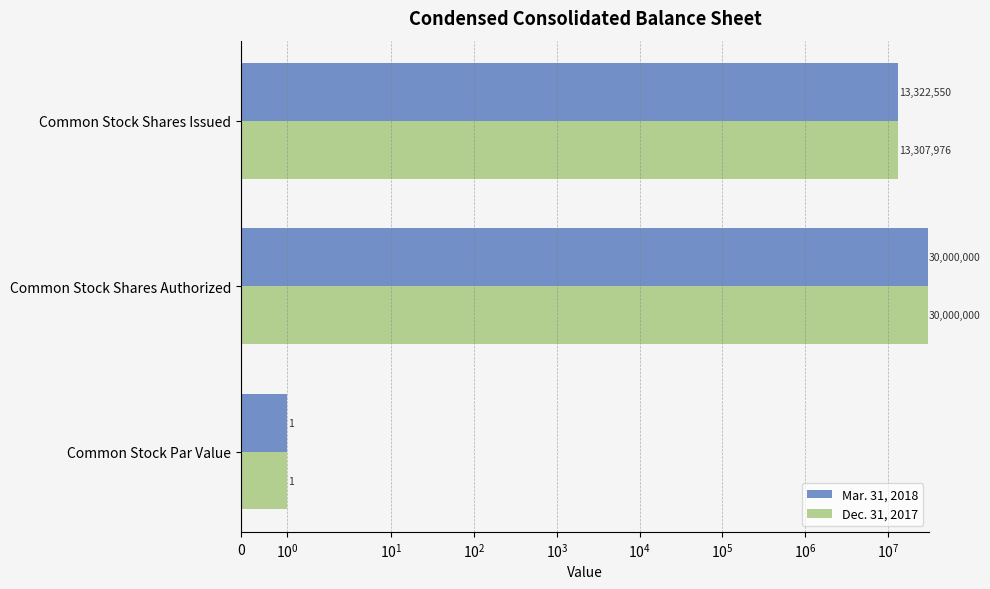

Are the bars grouped side by side (vs. stacked)?

Yes